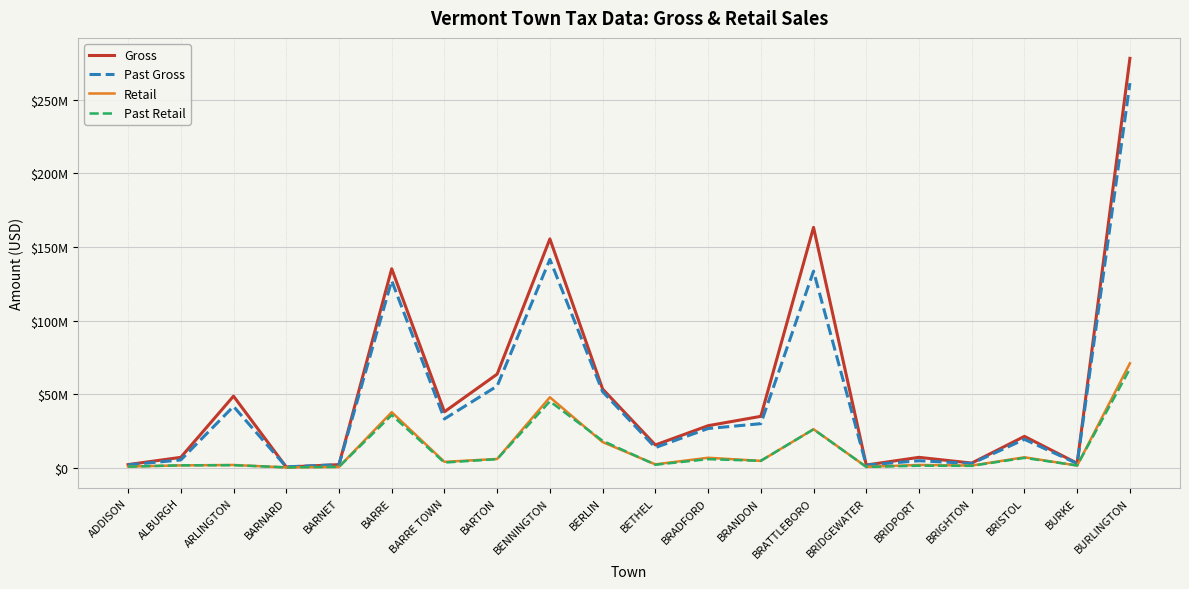

What is the sum of all Past Gross values?

956001210.2